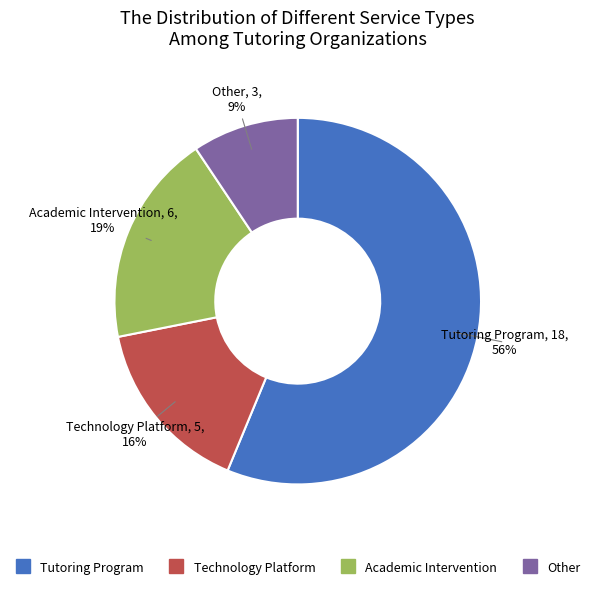

Is the sum of Other and Technology Platform greater than half?

No